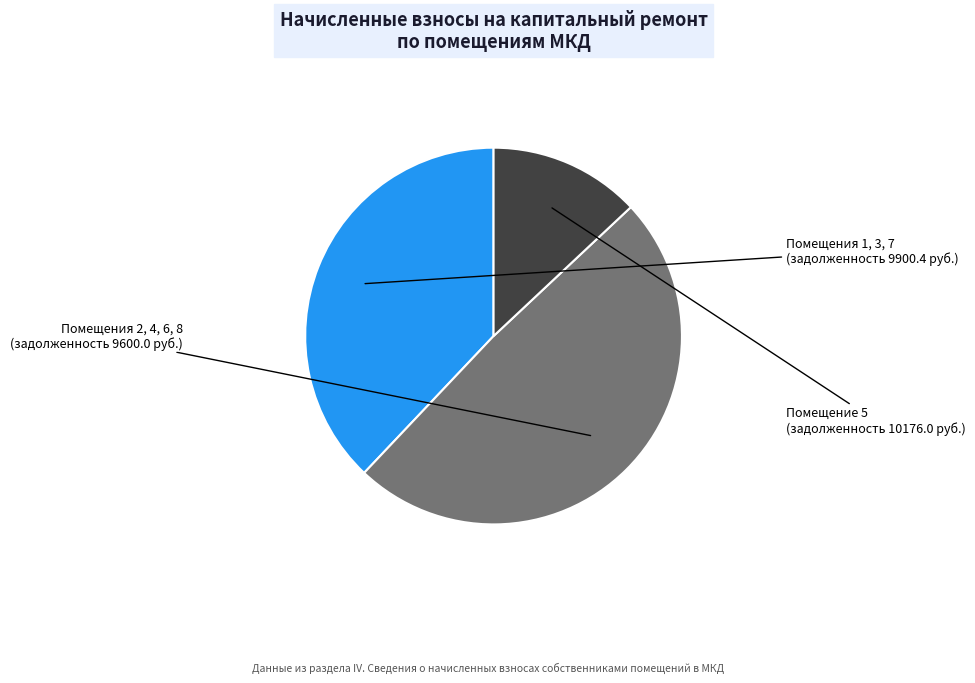

Count the number of slices in the pie.

3